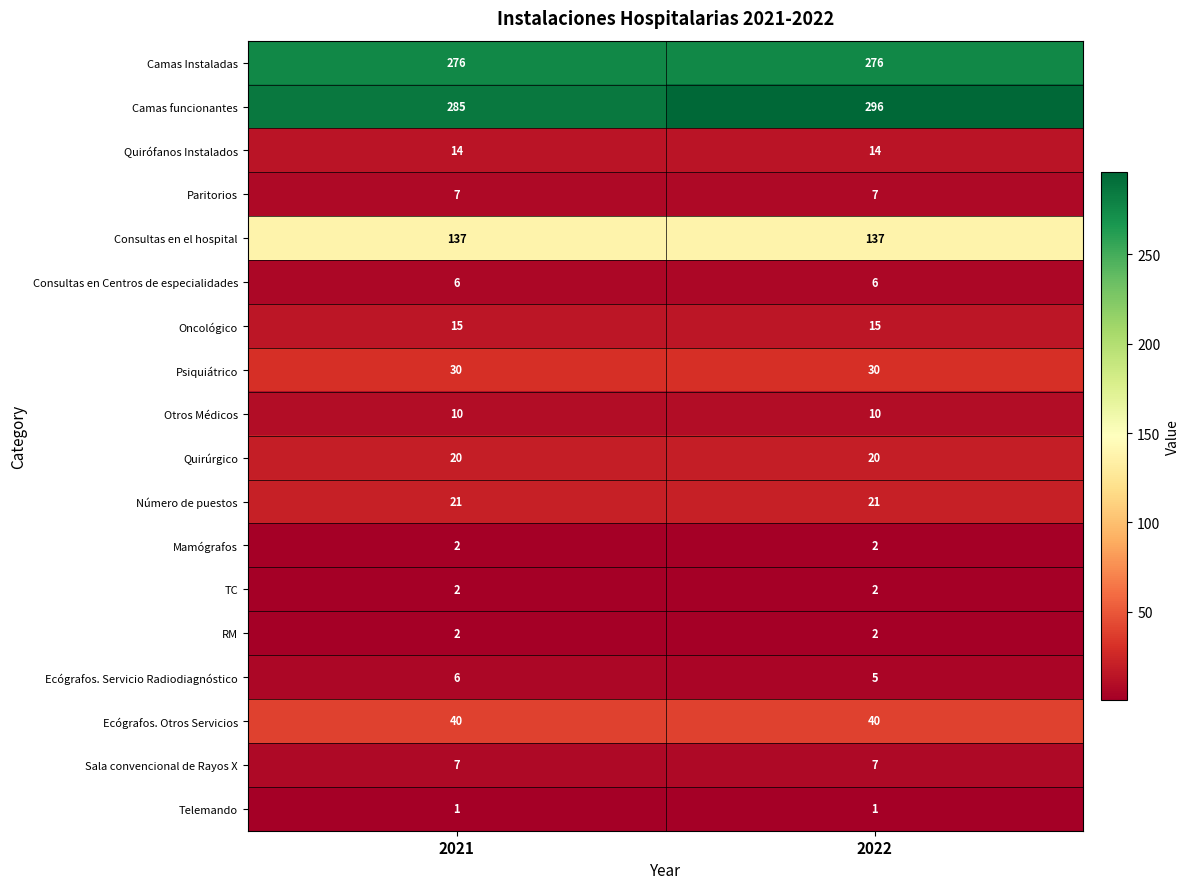

What value does the Número de puestos series have at 2021?

21